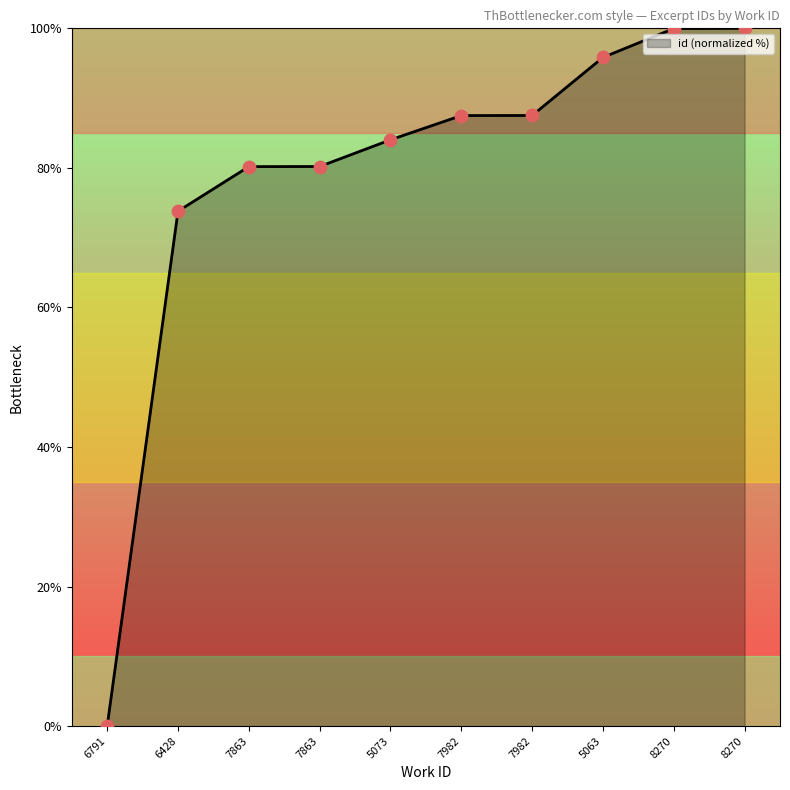

Is this an area chart (filled region under the line)?

Yes